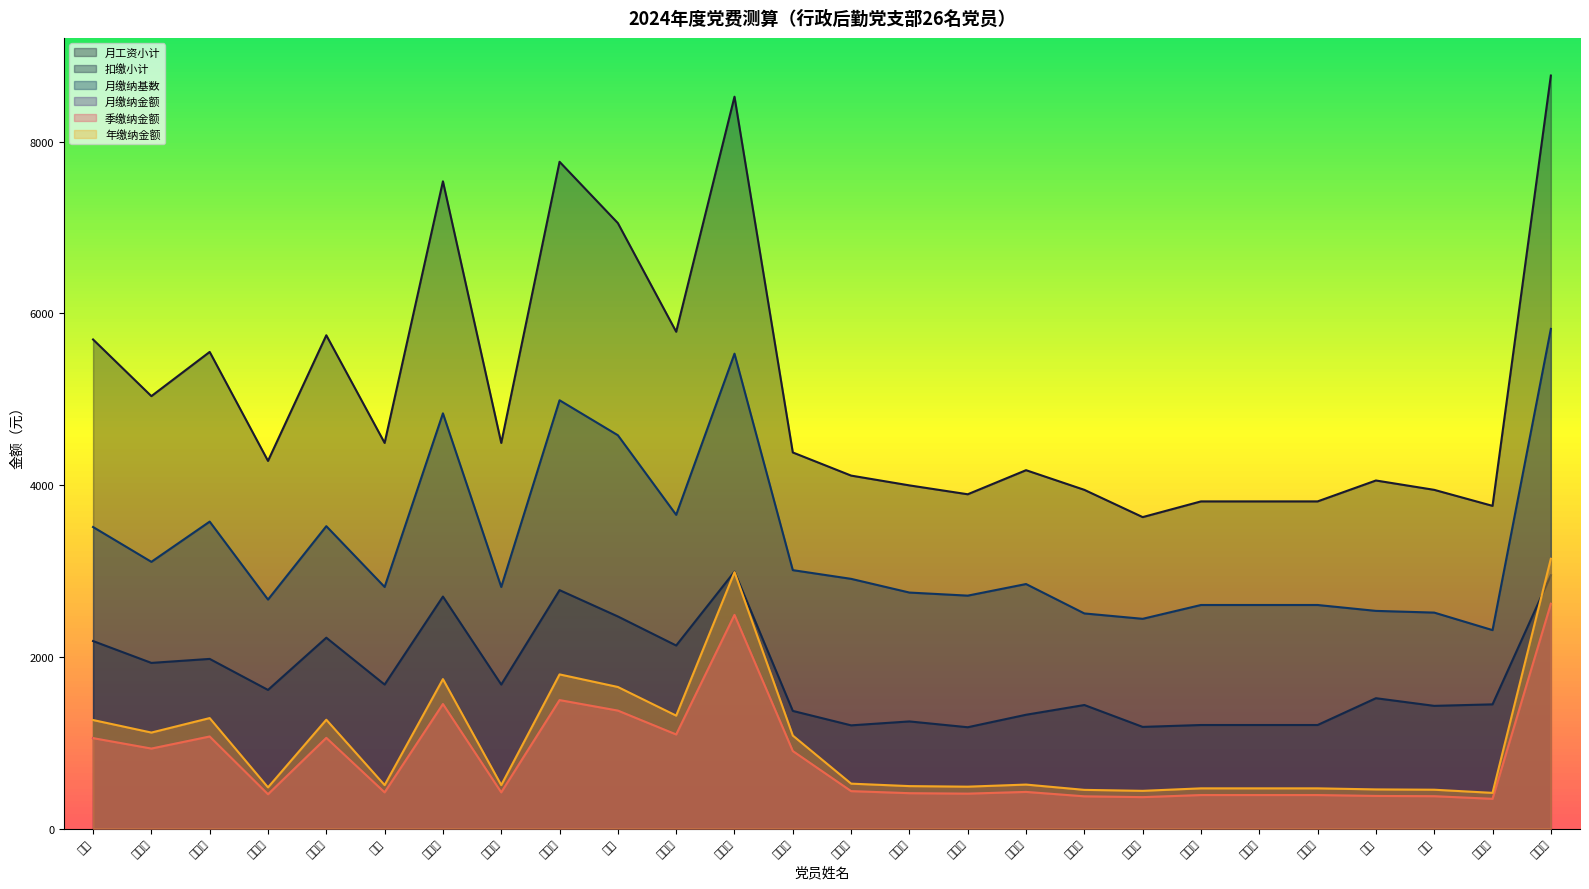

What is the total value across all series at 颜景男?

8627.7